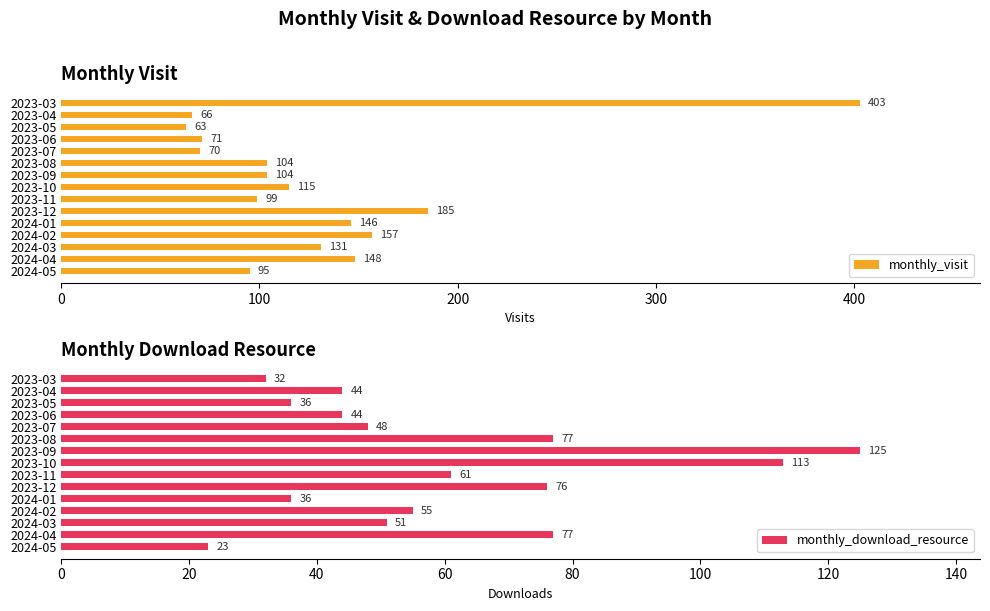

Reading right to left, what are all the values shown in this chart?

monthly_visit: 95	148	131	157	146	185	99	115	104	104	70	71	63	66	403
monthly_download_resource: 23	77	51	55	36	76	61	113	125	77	48	44	36	44	32